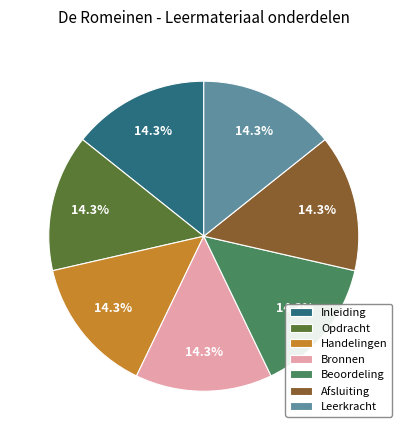

What percentage is NOT represented by Afsluiting?

85.7%